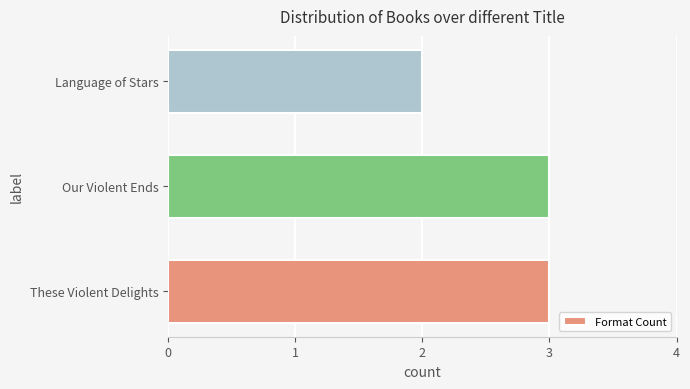

What is the minimum value shown in the chart?

2